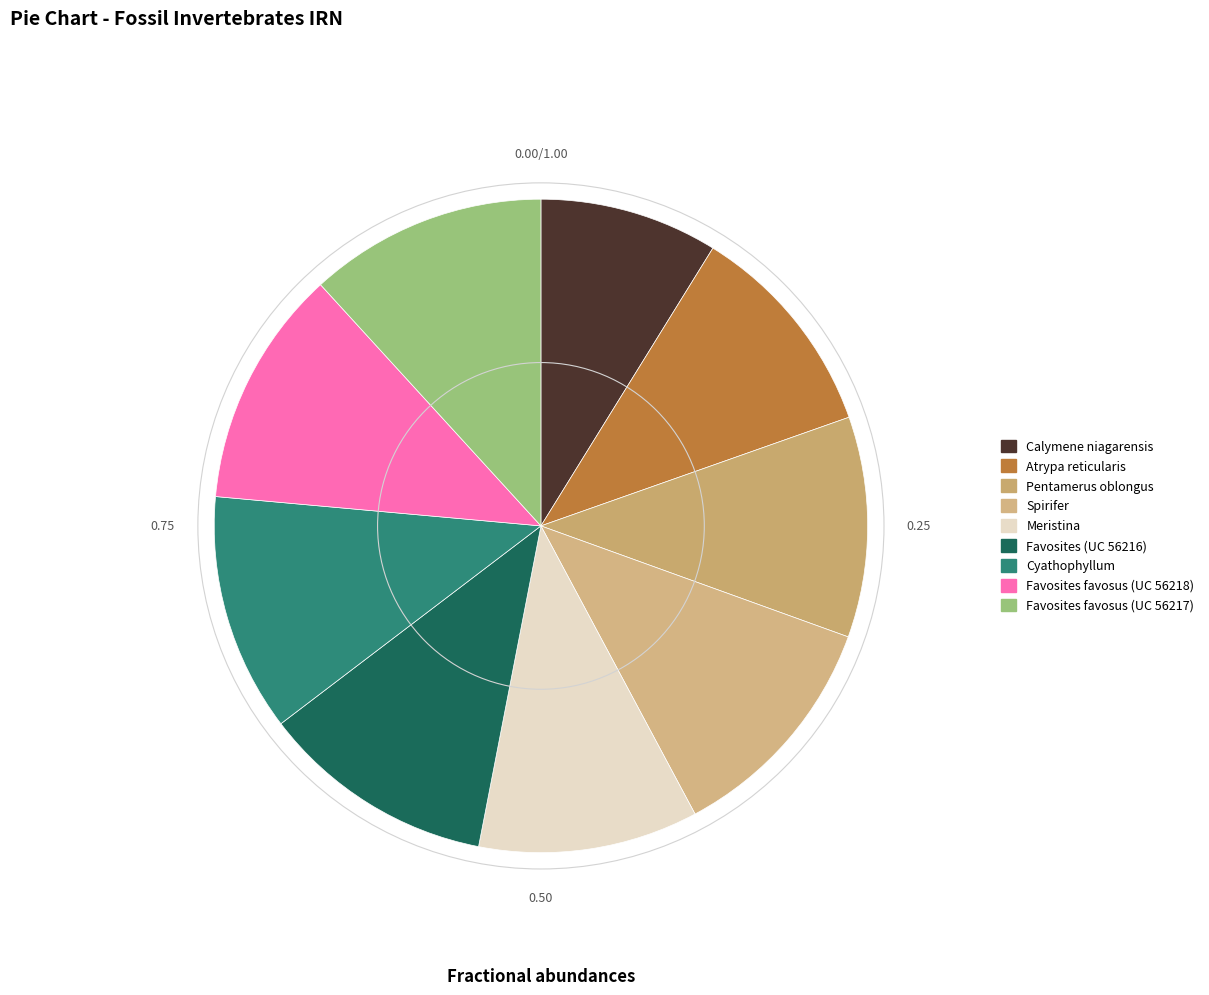

The Favosites (UC 56216) slice represents 12% of the pie. True or false?

True